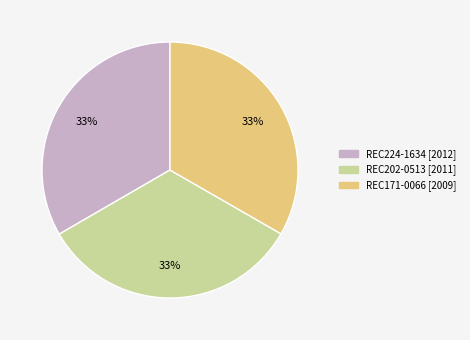

Does REC224-1634 represent more than half of the total?

No